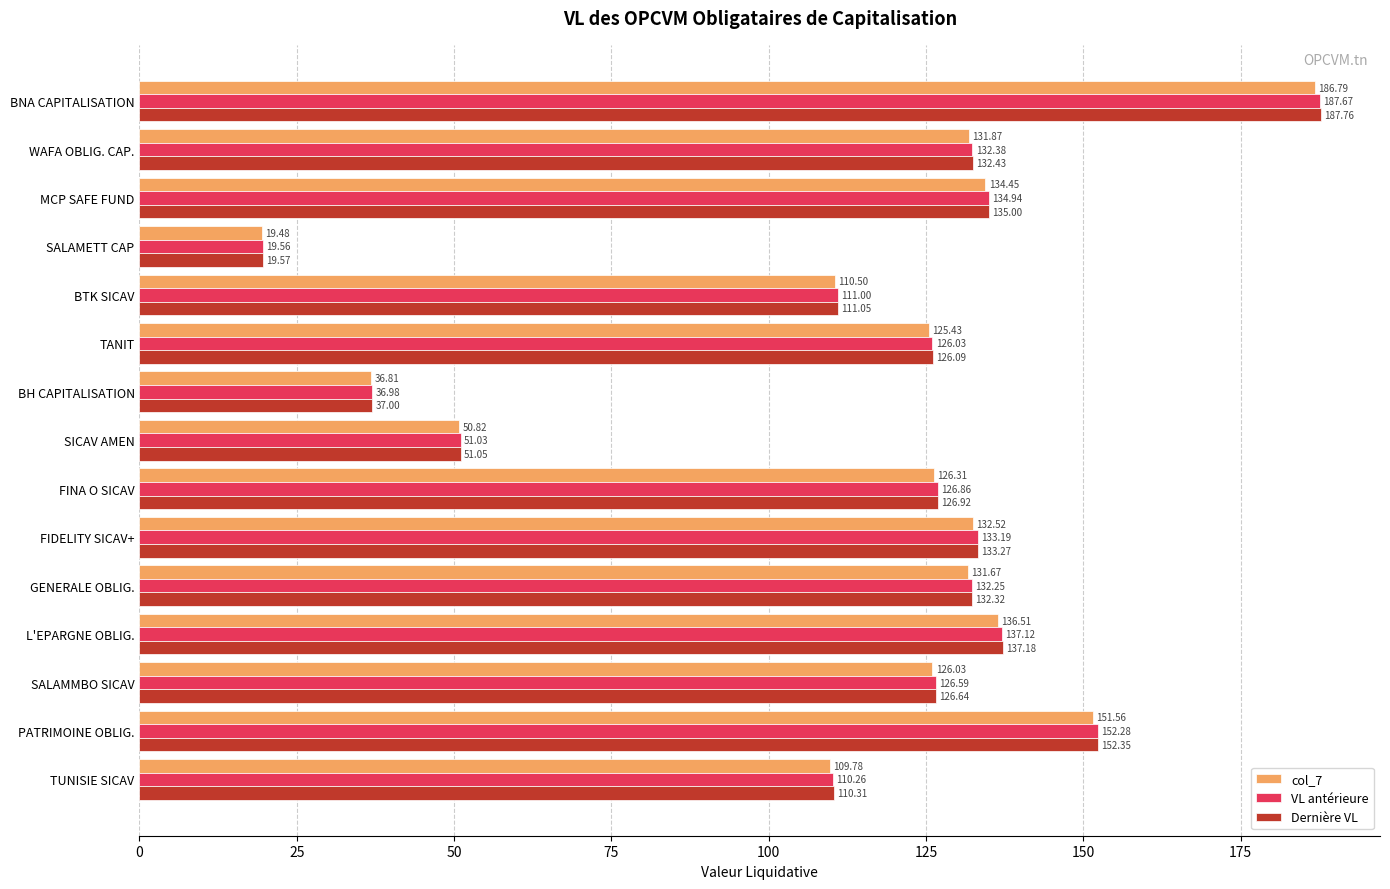

What is the difference between the maximum and second lowest values in the Dernière VL series?

150.8